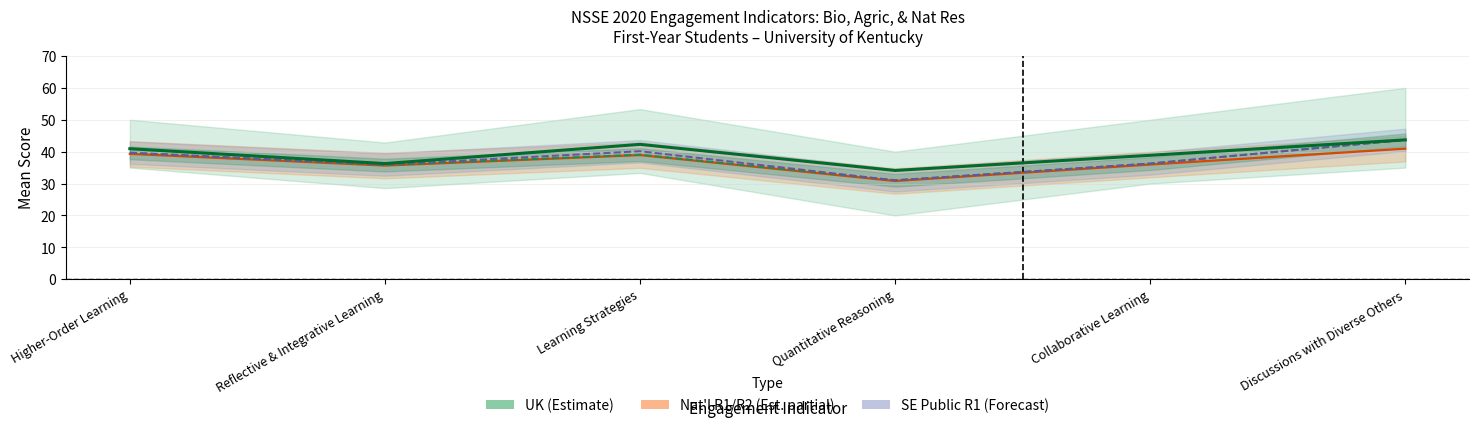

Where does the UK Mean series first go above 40?

Higher-Order Learning